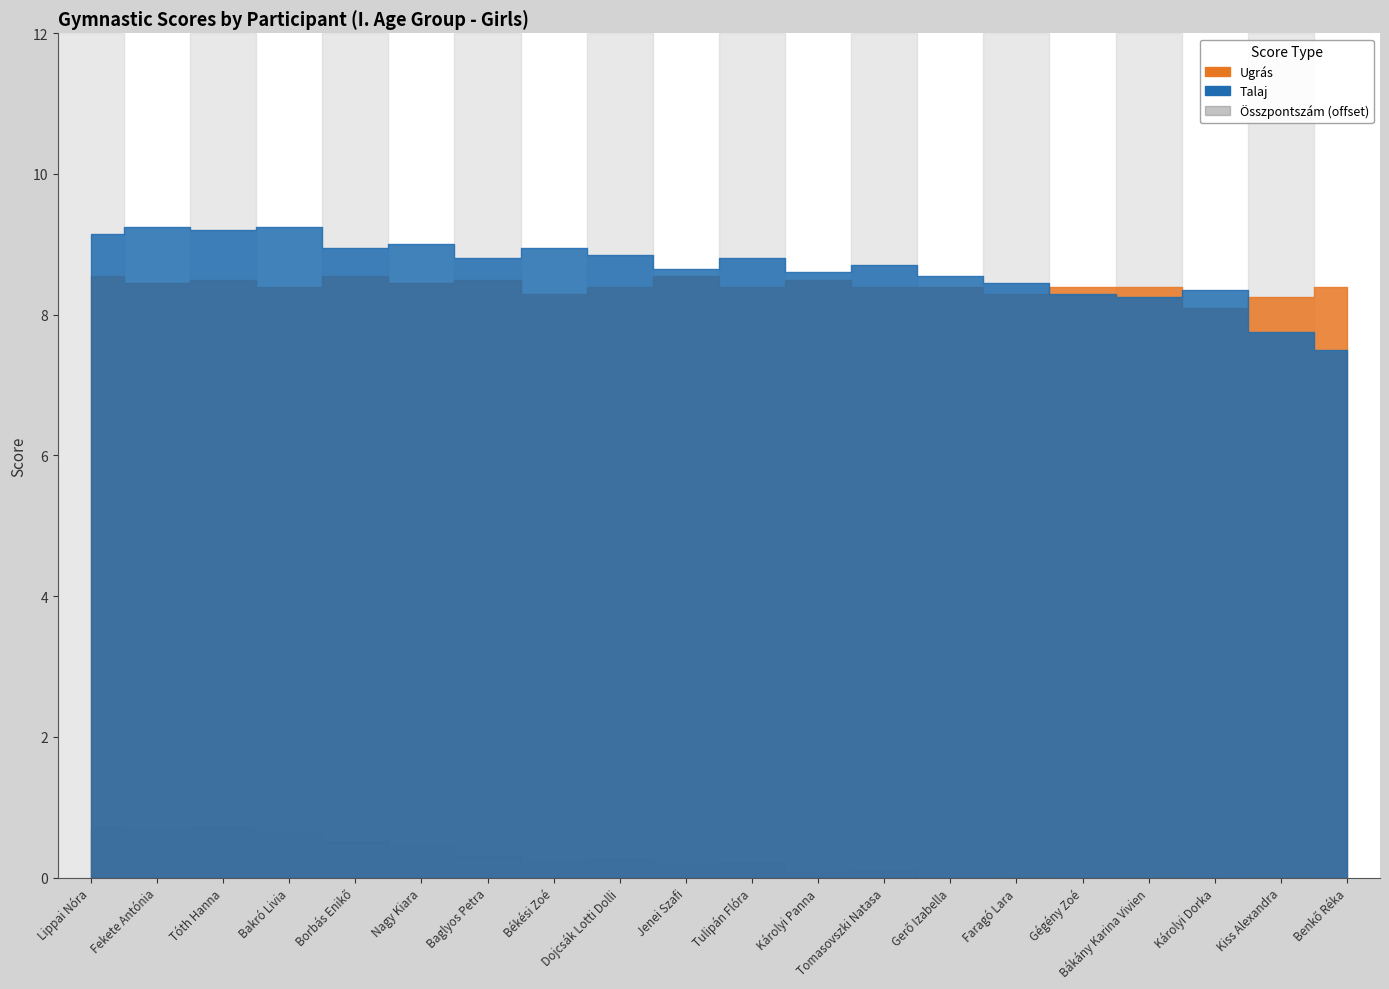

At which label is Talaj closest to 8?

Bákány Karina Vivien